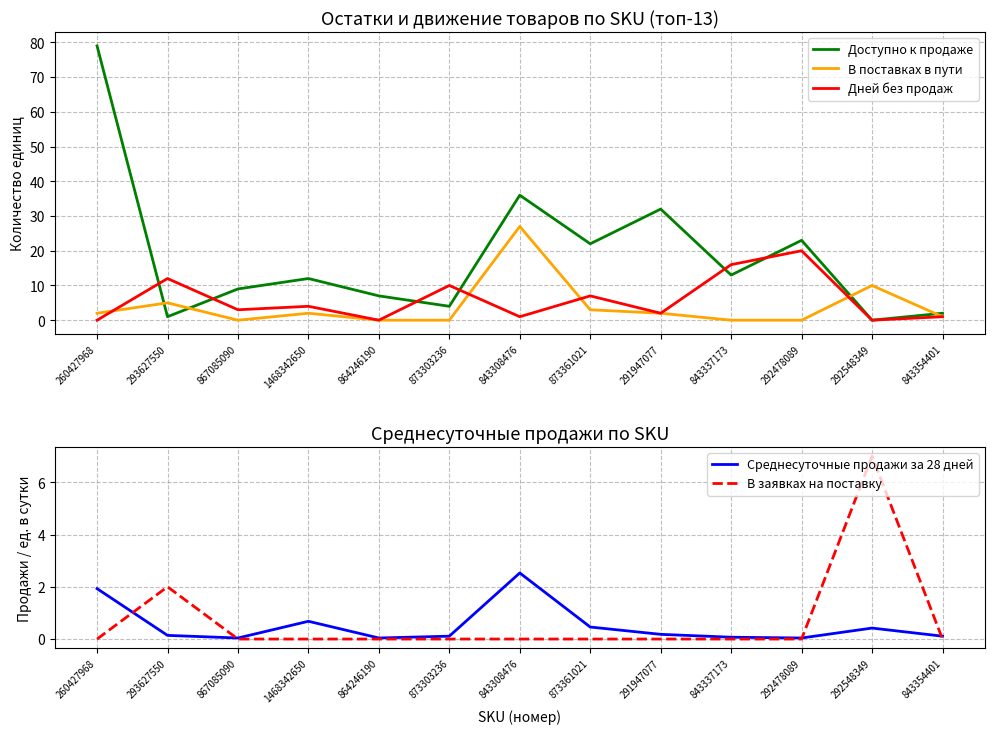

Which series changed the most between 293627550 and 1468342650?

Доступно к продаже